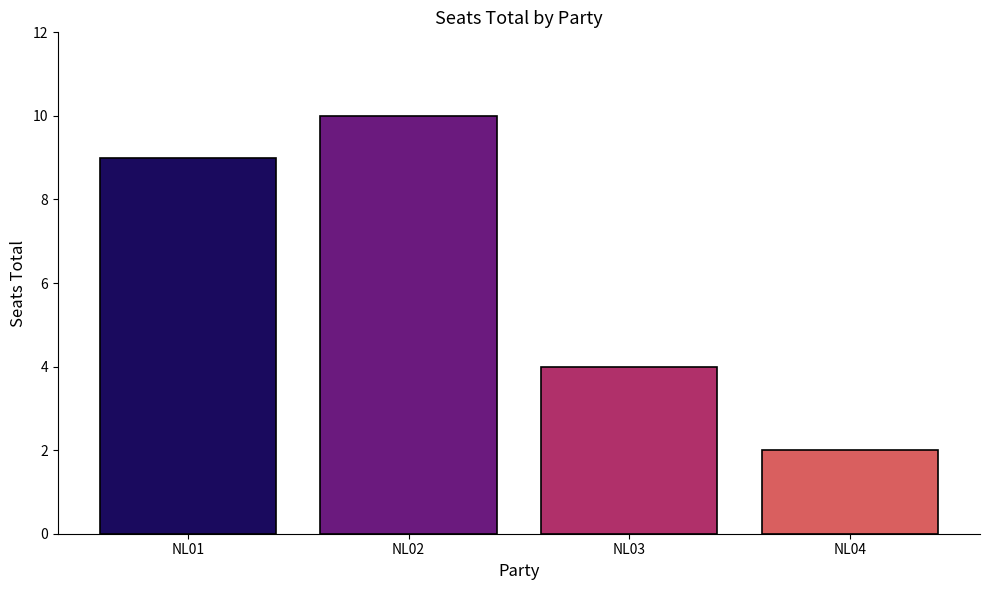

How many data points does each series have?

4